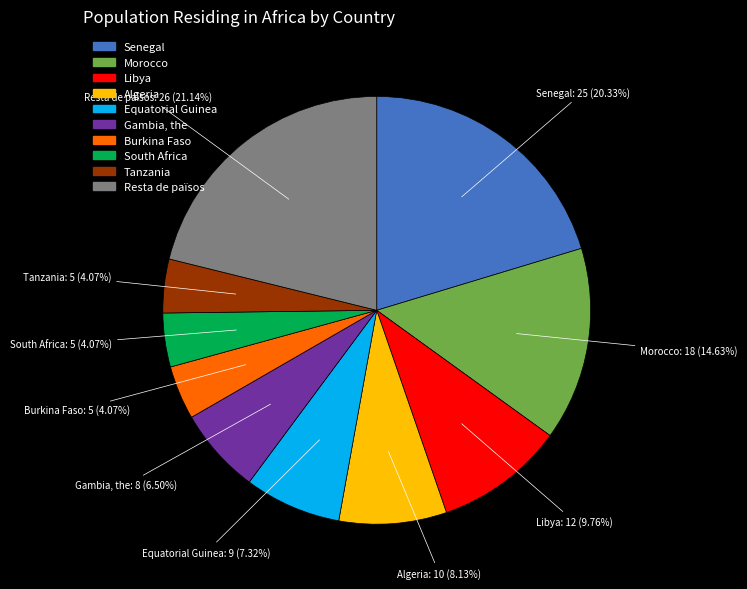

Does Tanzania represent more than half of the total?

No